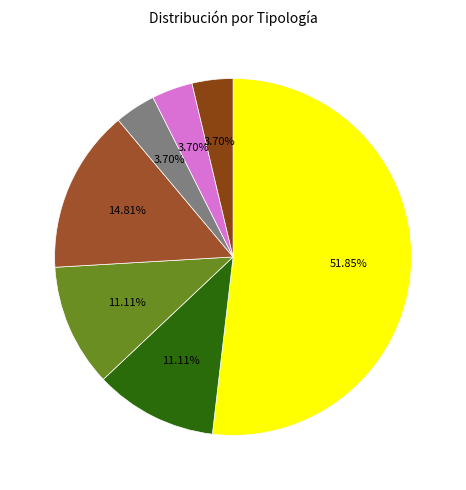

How many slices are in this pie chart?

7